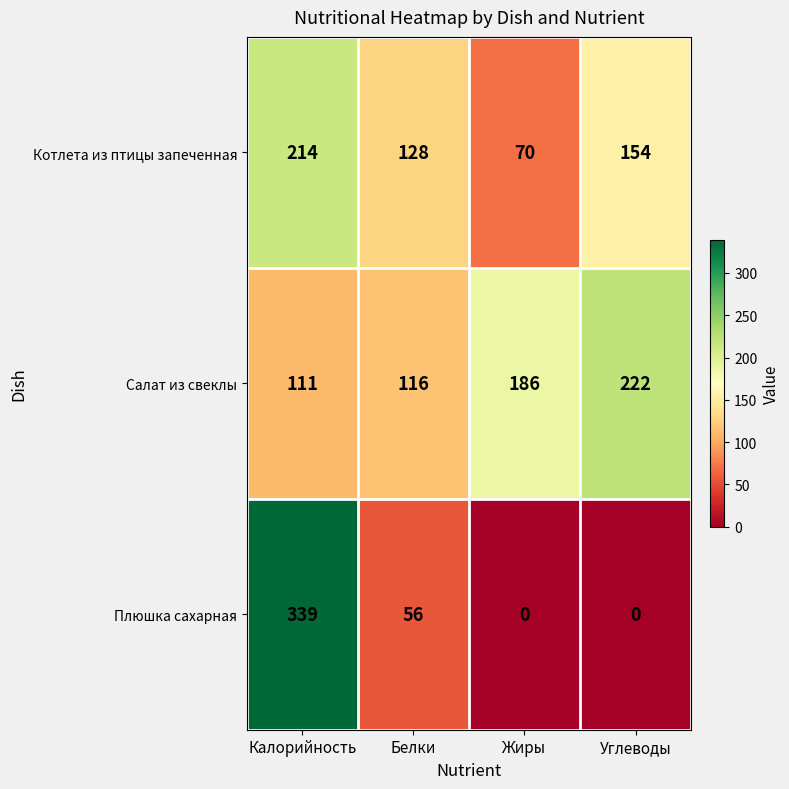

How many series are shown in this chart?

3